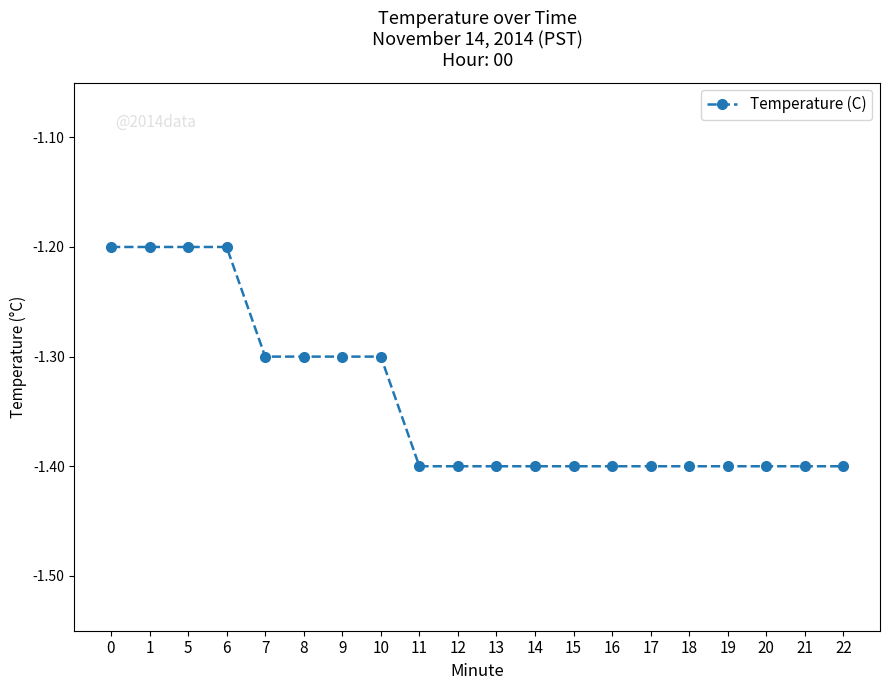

True or false: the data shows -1.4 at 16.

True